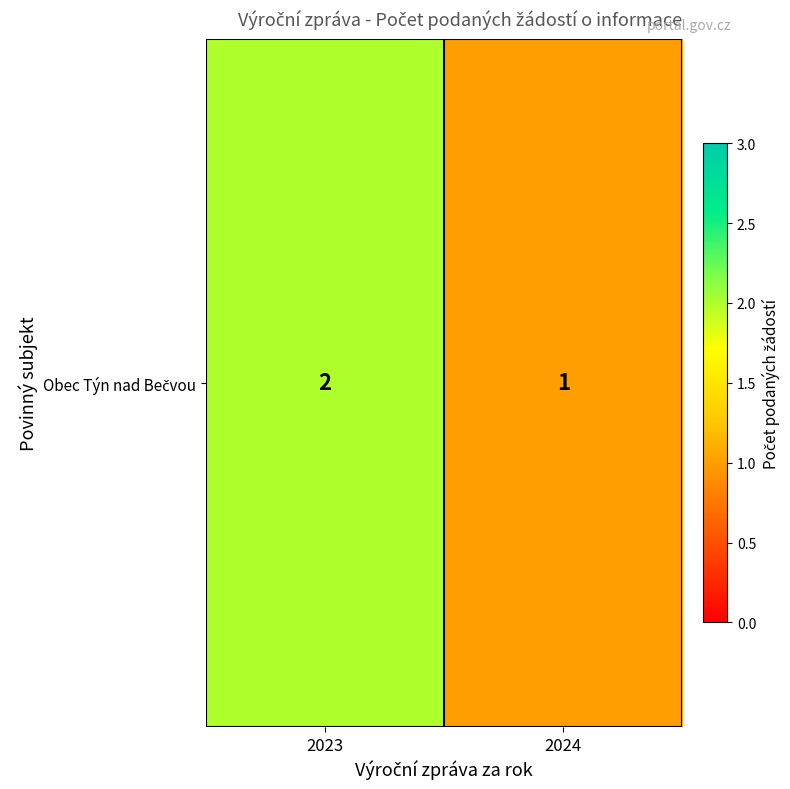

Reading right to left, extract all data points from this chart.

1	2